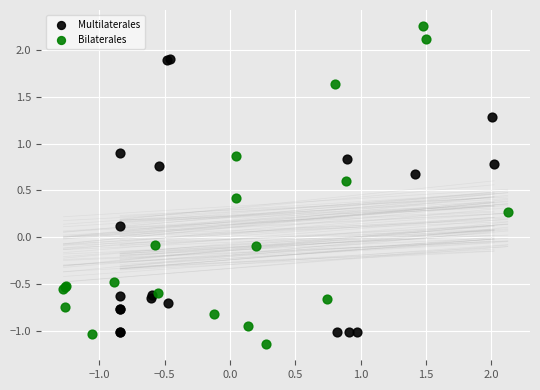

Which series has the largest Y range (max minus min)?

Bilaterales